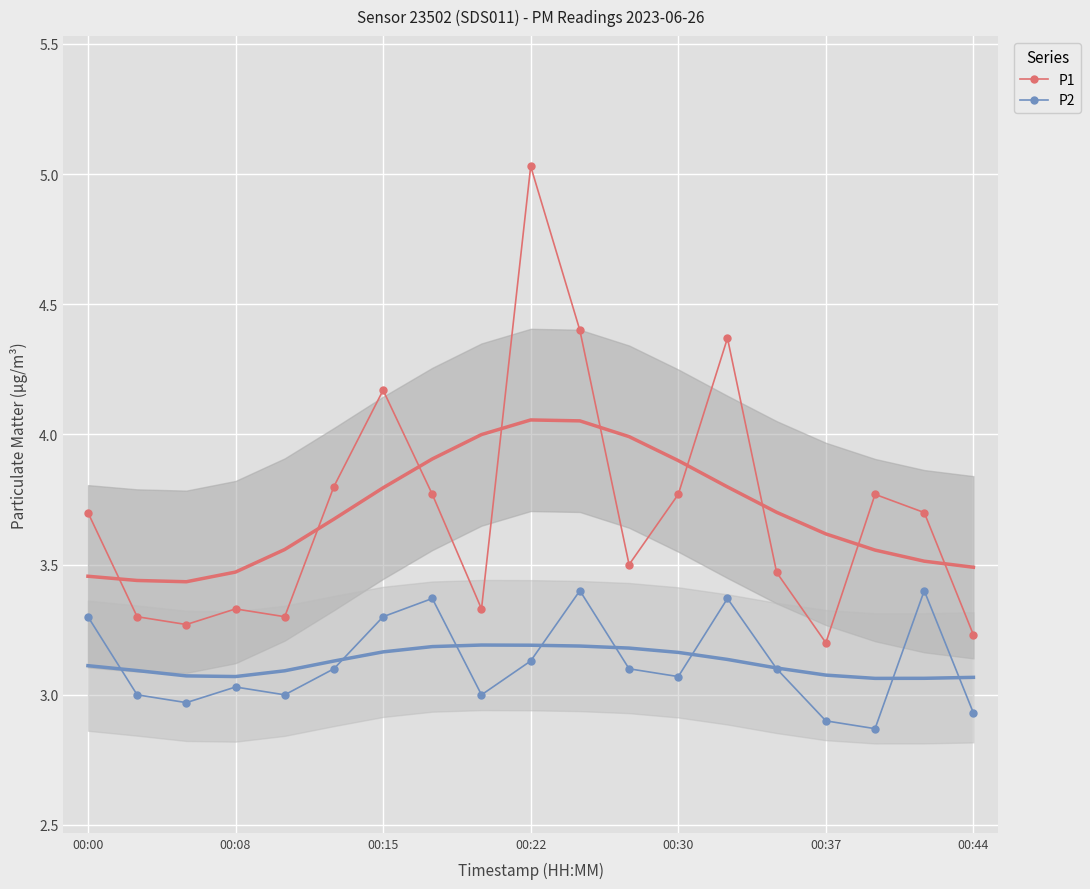

True or false: P2 and P1 cross at least once.

False